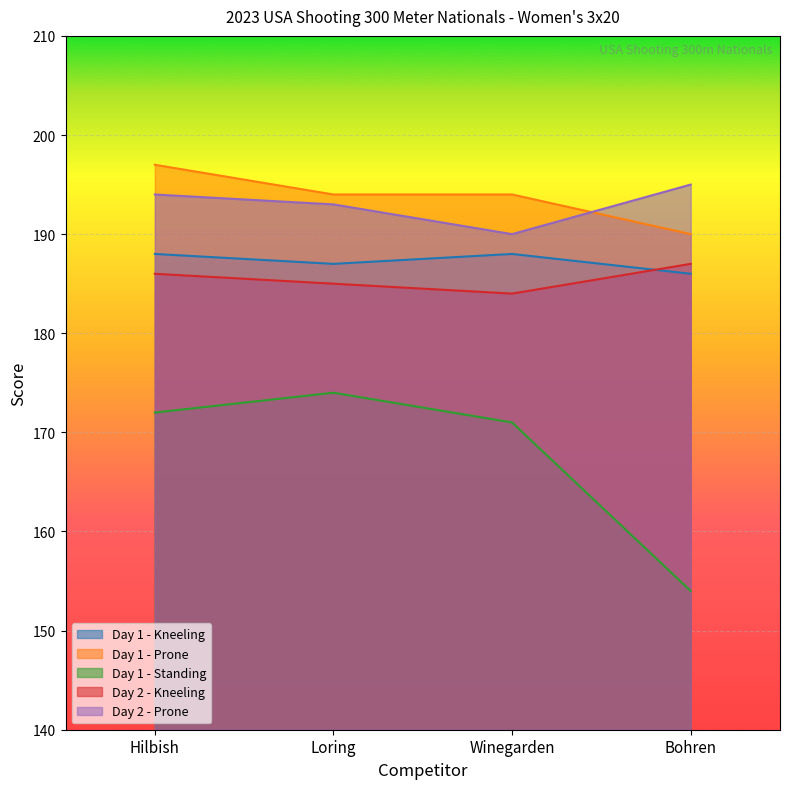

What is the difference between the maximum and minimum values in the Day 2 - Prone series?

5